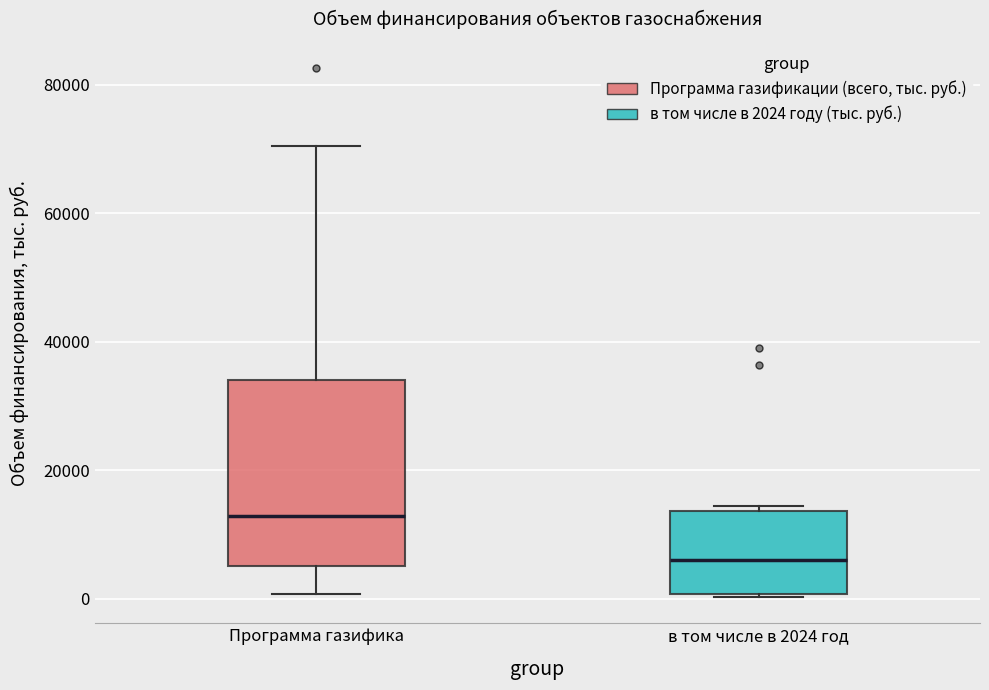

Reading left to right, transcribe this box plot: for each box, give where its median line is, the range the box spans, and where its two whiskers end, as read against the y-axis. The values are not printed on the chart, so give them approximately, as read against the axis.

Программа газифика: median 12000, box 6000 to 34000, whiskers 0 to 70000
в том числе в 2024 год: median 6000, box 0 to 14000, whiskers 0 to 14000 (just above the box's upper edge)